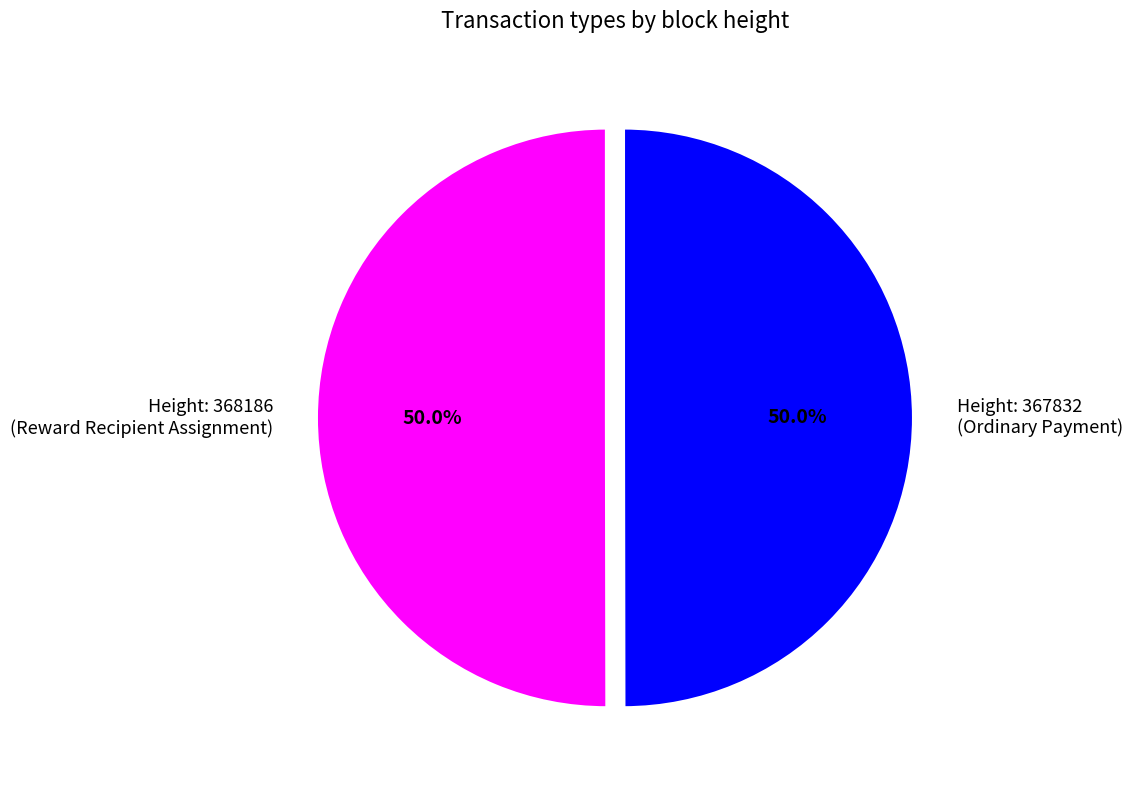

Count the number of slices in the pie.

2